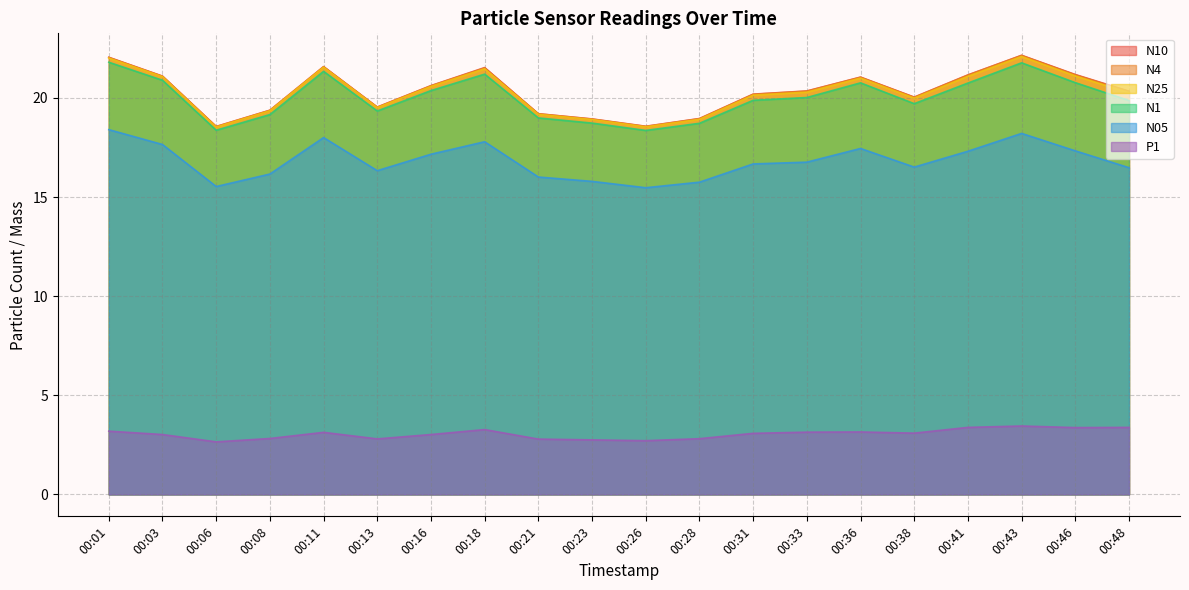

What is the total value across all series at 00:21?

95.4